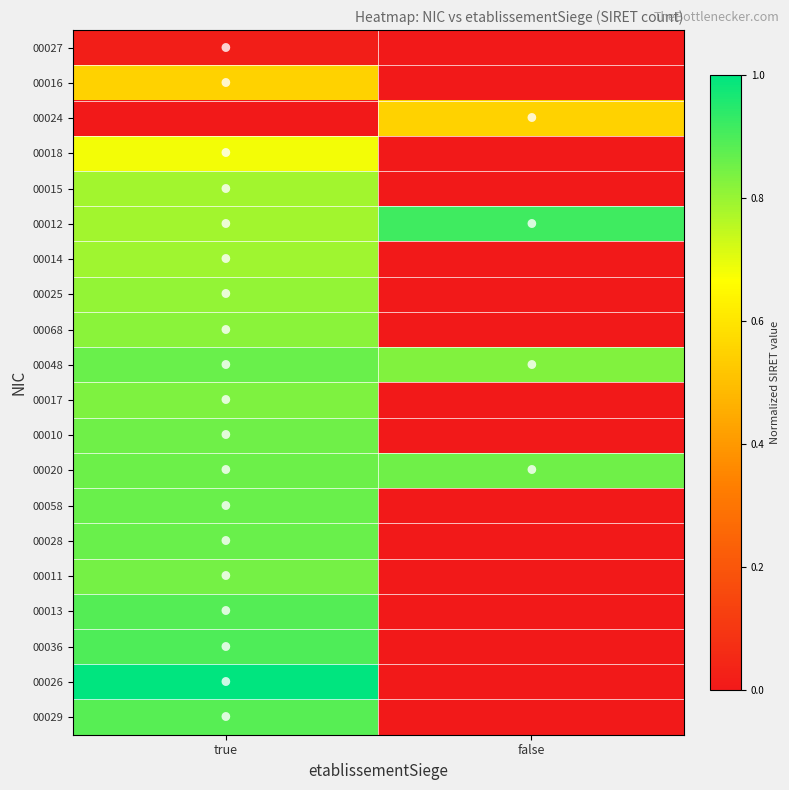

Which series has the largest range (max minus min)?

00026